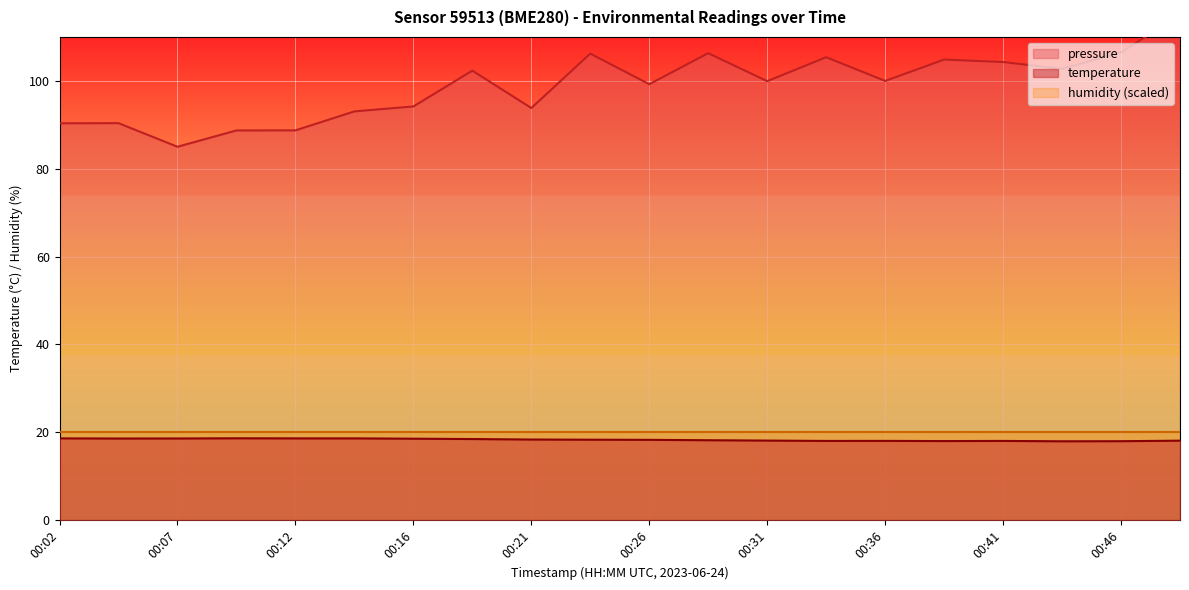

What is the difference between the maximum and minimum values in the pressure_norm series?

30.0